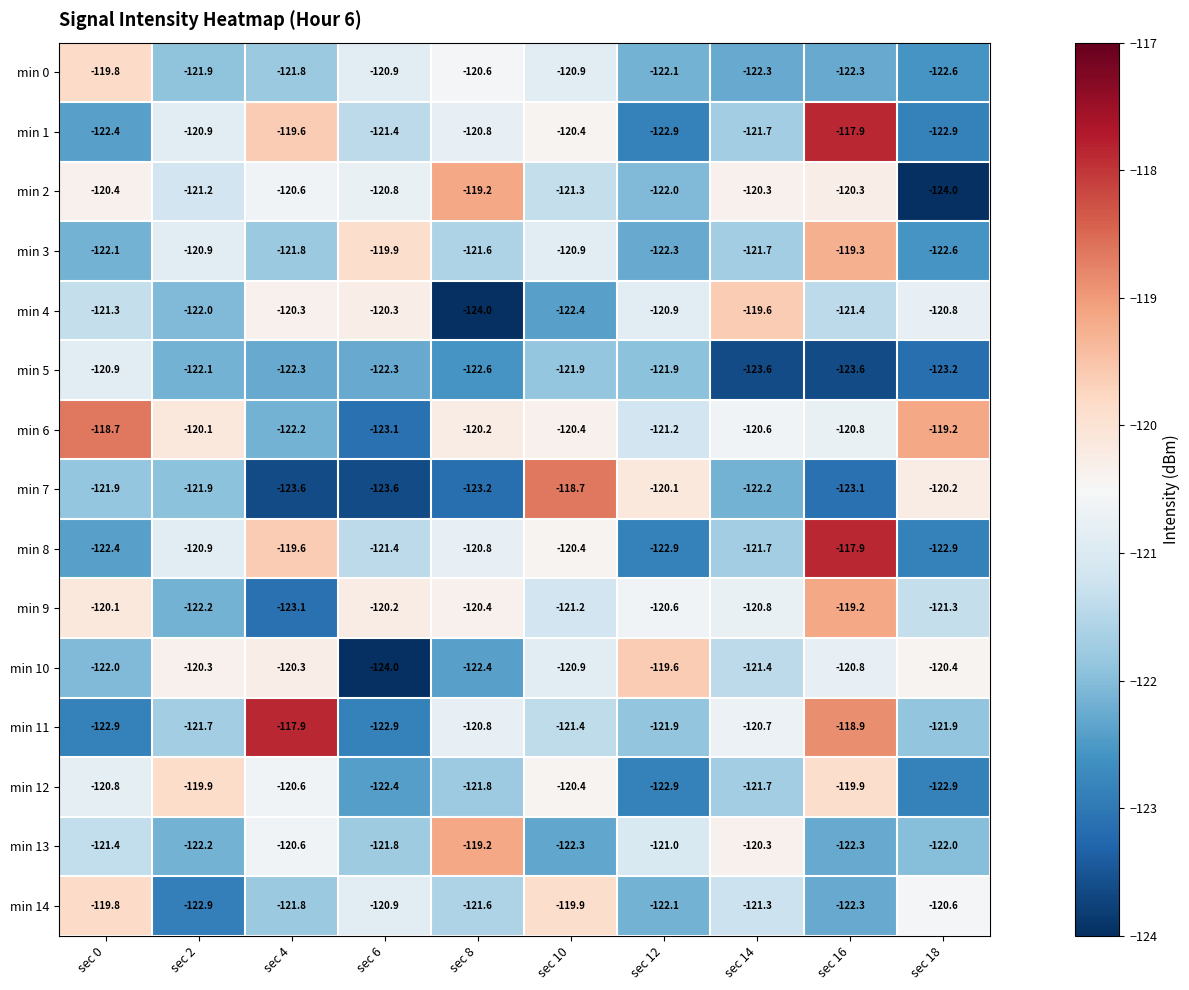

Between sec 6 and sec 16, which series saw the biggest shift?

min 11